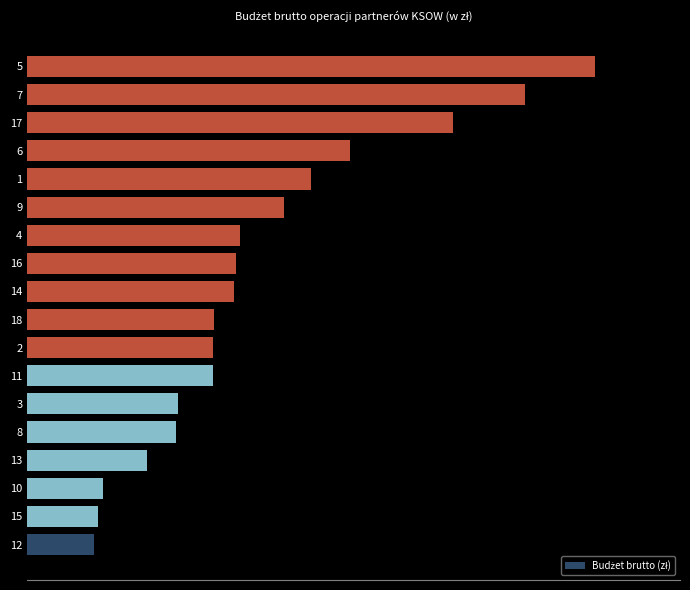

How many distinct data groups are displayed?

1